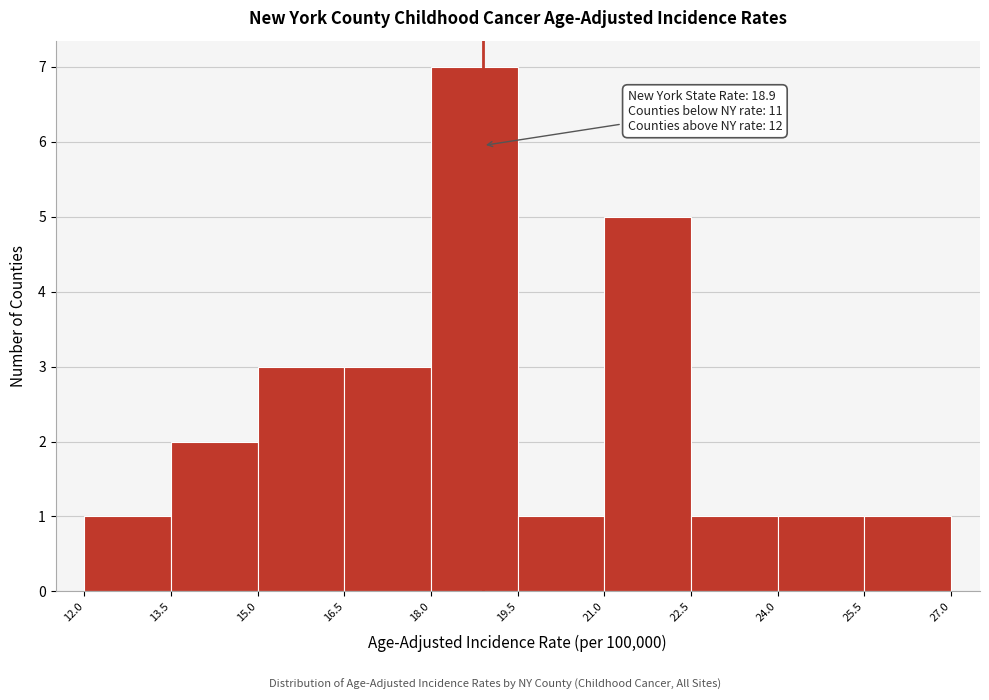

Which range on the x-axis has the tallest bar?

18.0 to 19.5